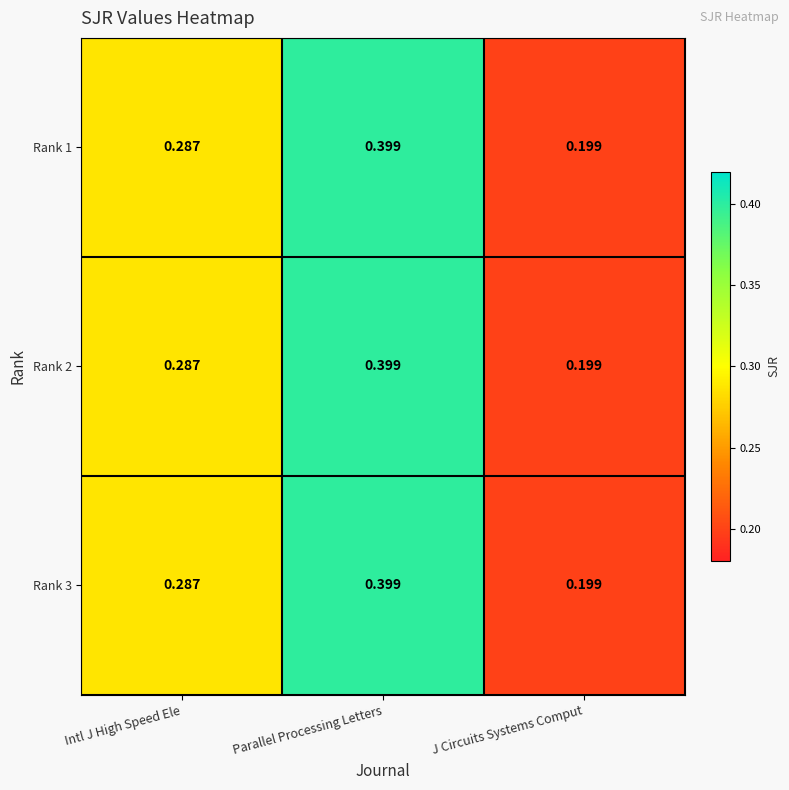

Which label corresponds to the smallest value in the chart?

J Circuits Systems Comput